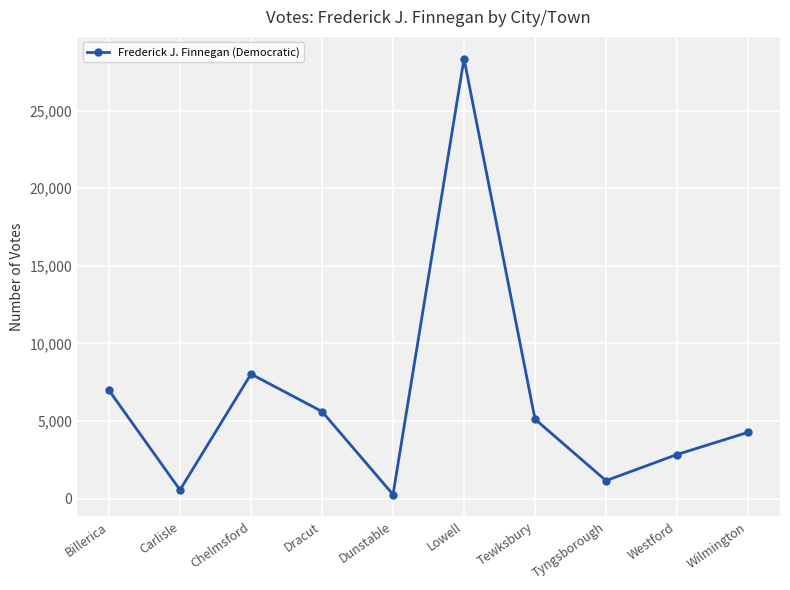

Is this an area chart (filled region under the line)?

No